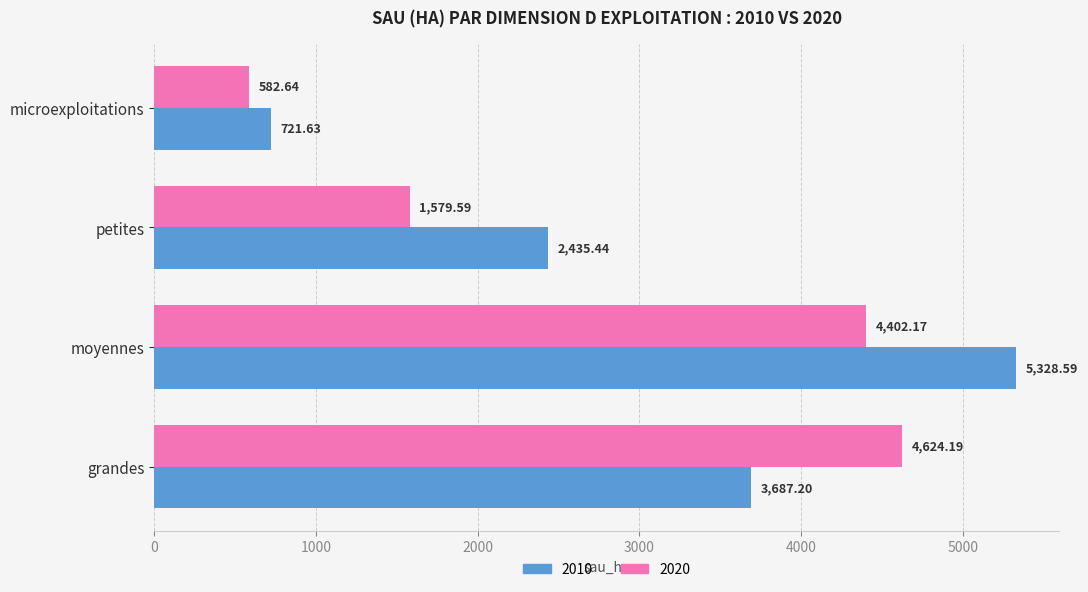

Which category has the highest value across all series?

moyennes